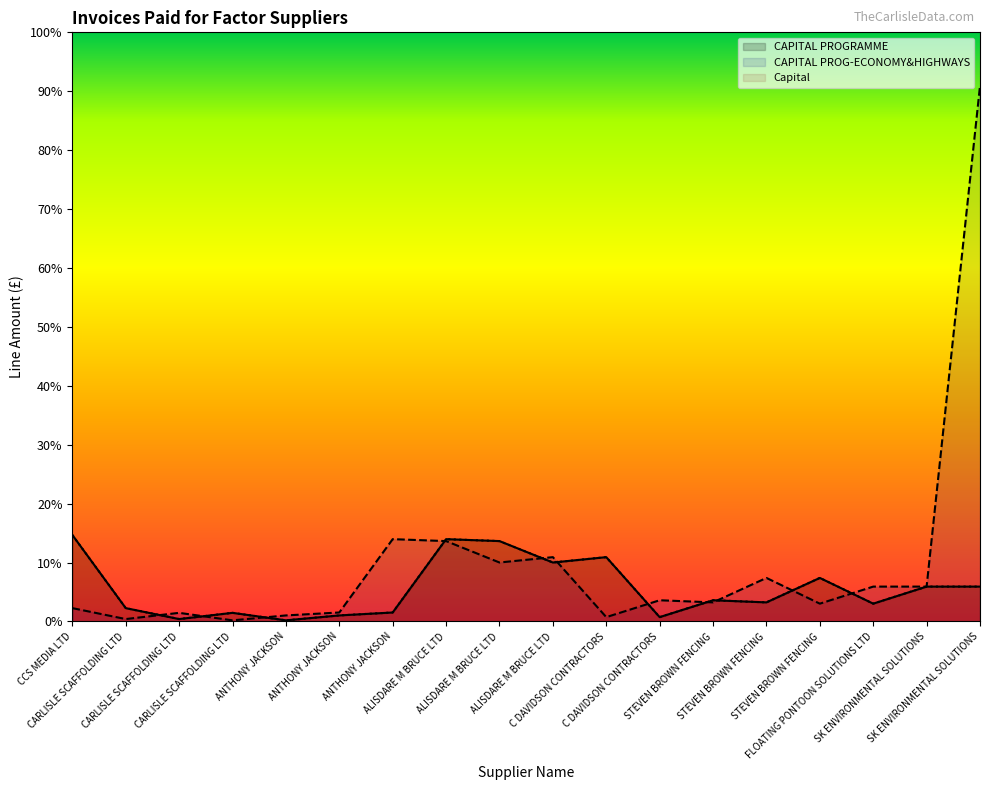

Is it true that Capital equals 1950.0 at SK ENVIRONMENTAL SOLUTIONS?

True